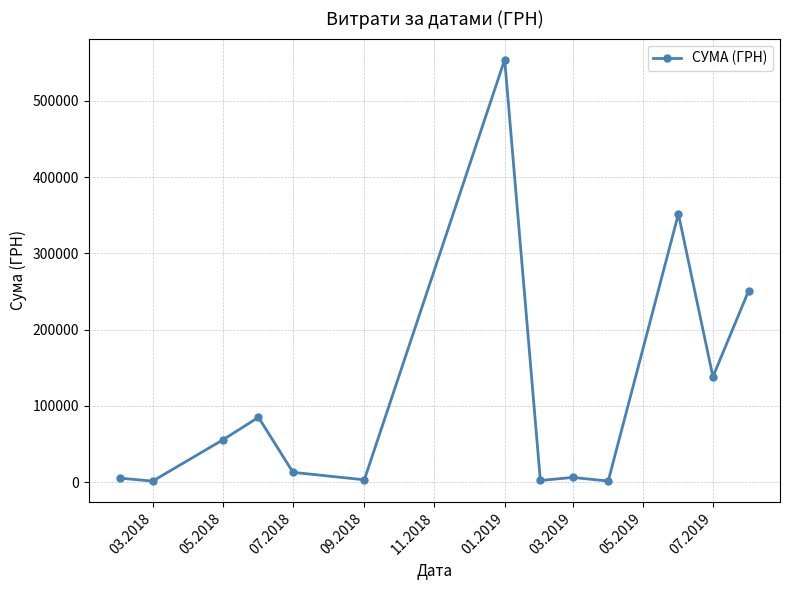

True or false: the data has more than 1 interior local peaks.

True